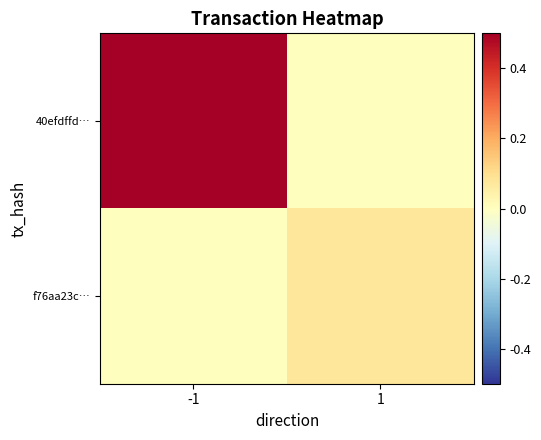

Which category has the lowest value across all series?

1